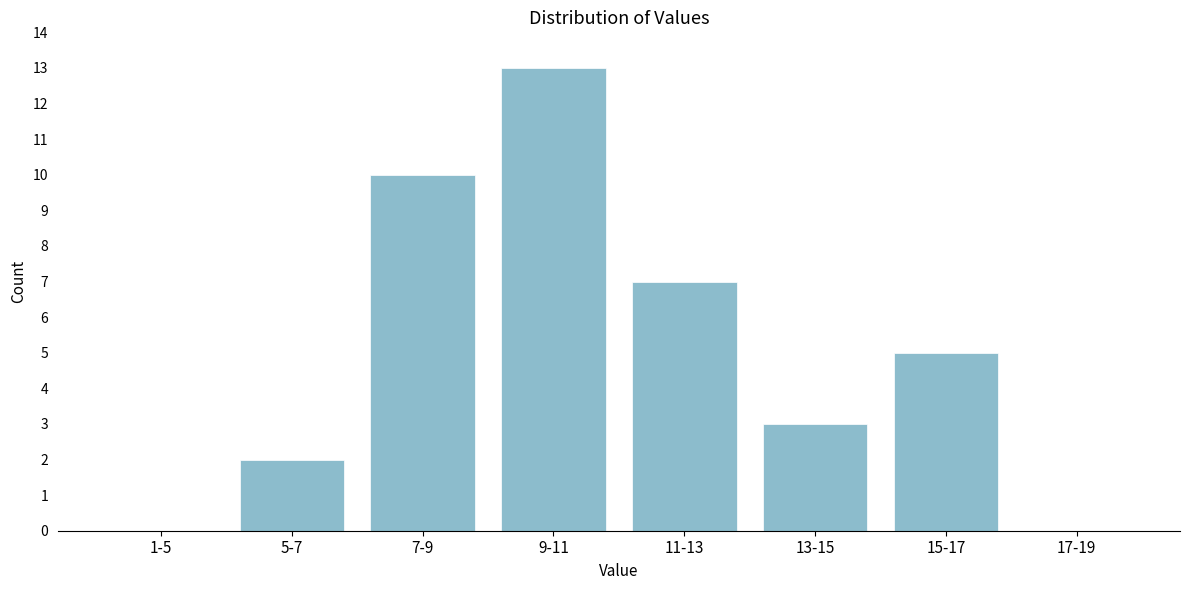

Reading left to right, what are all the values shown in this chart?

1-5=0	5-7=2	7-9=10	9-11=13	11-13=7	13-15=3	15-17=5	17-19=0